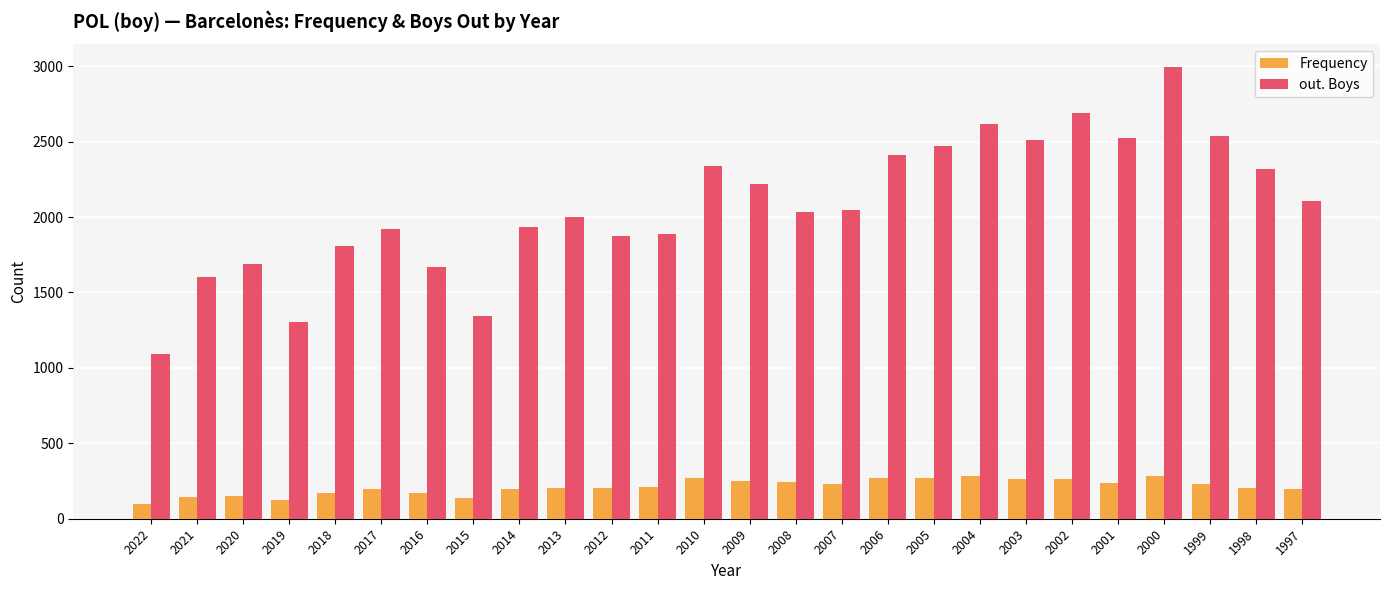

At which category is the sum across all series the highest?

2000